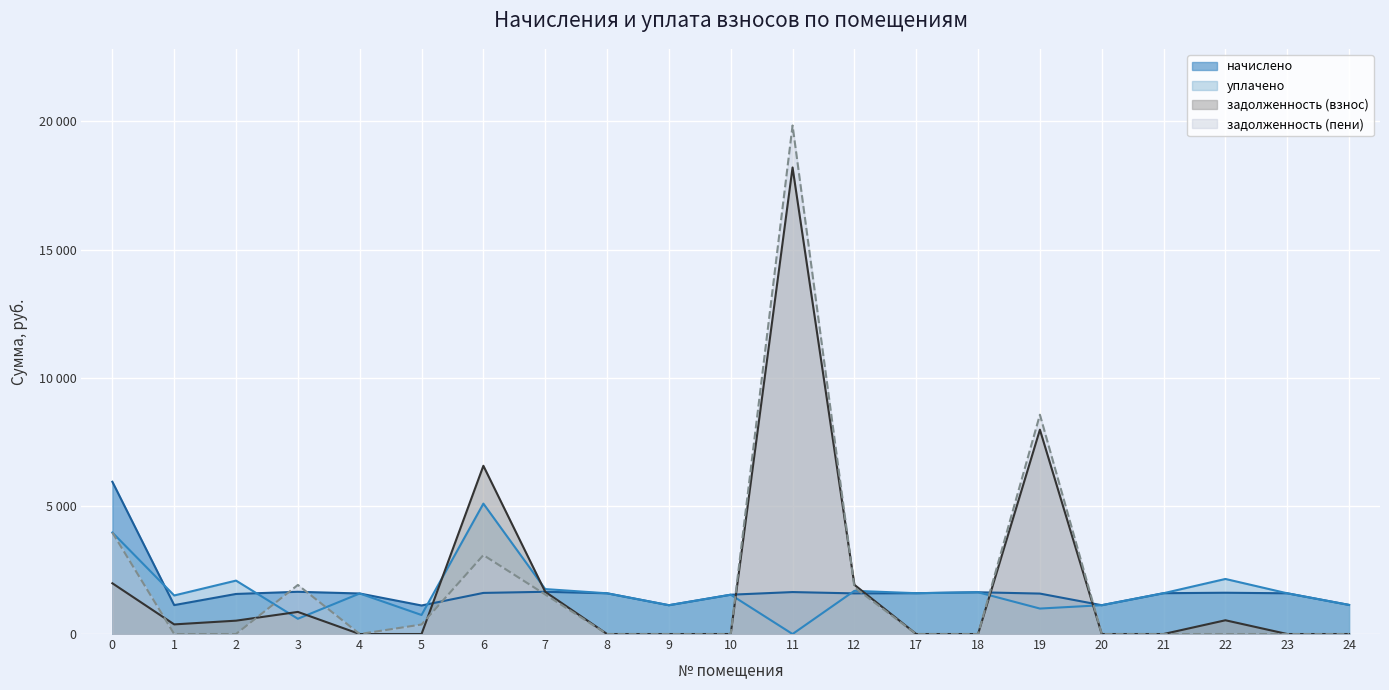

Reading left to right, list all the values displayed in this chart.

начислено: 5939.8	1128.2	1563.3	1648.1	1581.7	1113.5	1603.9	1648.1	1589.1	1124.5	1533.8	1637.0	1585.4	1592.8	1629.7	1578.0	1124.5	1592.8	1611.2	1589.1	1135.6
уплачено: 3959.8	1504.3	2084.4	595.0	1581.7	742.3	5087.6	1753.7	1589.1	1124.5	1533.8	0.0	1685.4	1592.8	1629.7	993.6	1124.5	1592.8	2148.3	1589.1	1135.6
задолженность (взнос): 1979.9	376.1	521.1	862.7	0.0	0.0	6563.5	1648.1	0.0	0.0	0.0	18201.7	1920.9	0.0	0.0	7971.4	0.0	0.0	537.1	0.0	0.0
задолженность (пени): 3959.8	0.0	0.0	1915.8	0.0	371.2	3079.8	1542.4	0.0	0.0	0.0	19838.7	1820.9	0.0	0.0	8555.9	0.0	0.0	0.0	0.0	0.0